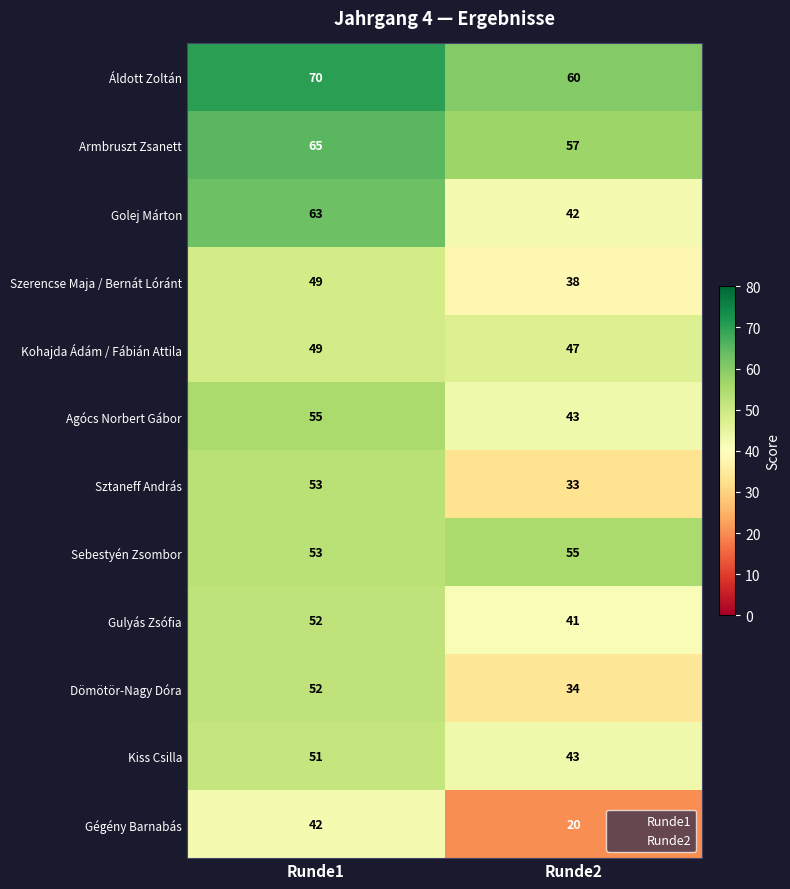

Reading right to left, what are all the values shown in this chart?

Áldott Zoltán: Runde2=60	Runde1=70
Armbruszt Zsanett: Runde2=57	Runde1=65
Golej Márton: Runde2=42	Runde1=63
Szerencse Maja / Bernát Lóránt: Runde2=38	Runde1=49
Kohajda Ádám / Fábián Attila: Runde2=47	Runde1=49
Agócs Norbert Gábor: Runde2=43	Runde1=55
Sztaneff András: Runde2=33	Runde1=53
Sebestyén Zsombor: Runde2=55	Runde1=53
Gulyás Zsófia: Runde2=41	Runde1=52
Dömötör-Nagy Dóra: Runde2=34	Runde1=52
Kiss Csilla: Runde2=43	Runde1=51
Gégény Barnabás: Runde2=20	Runde1=42